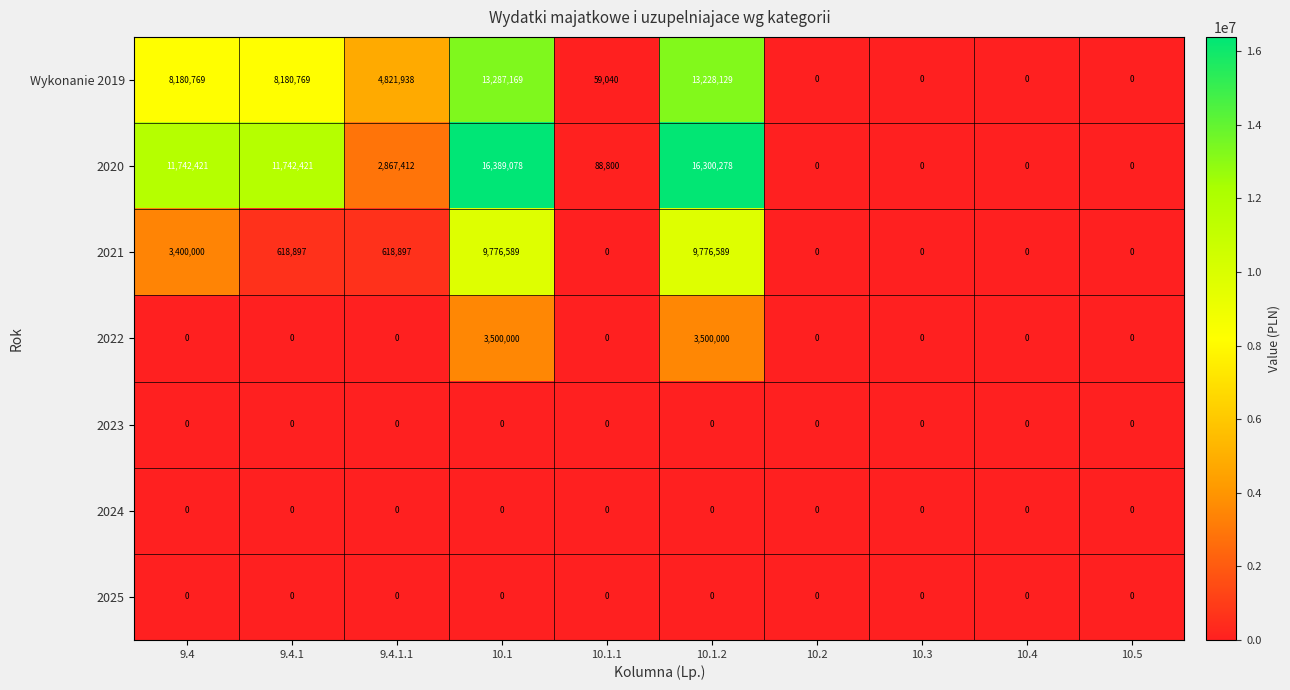

The 2020 series shows 0 at 10.4. True or false?

True